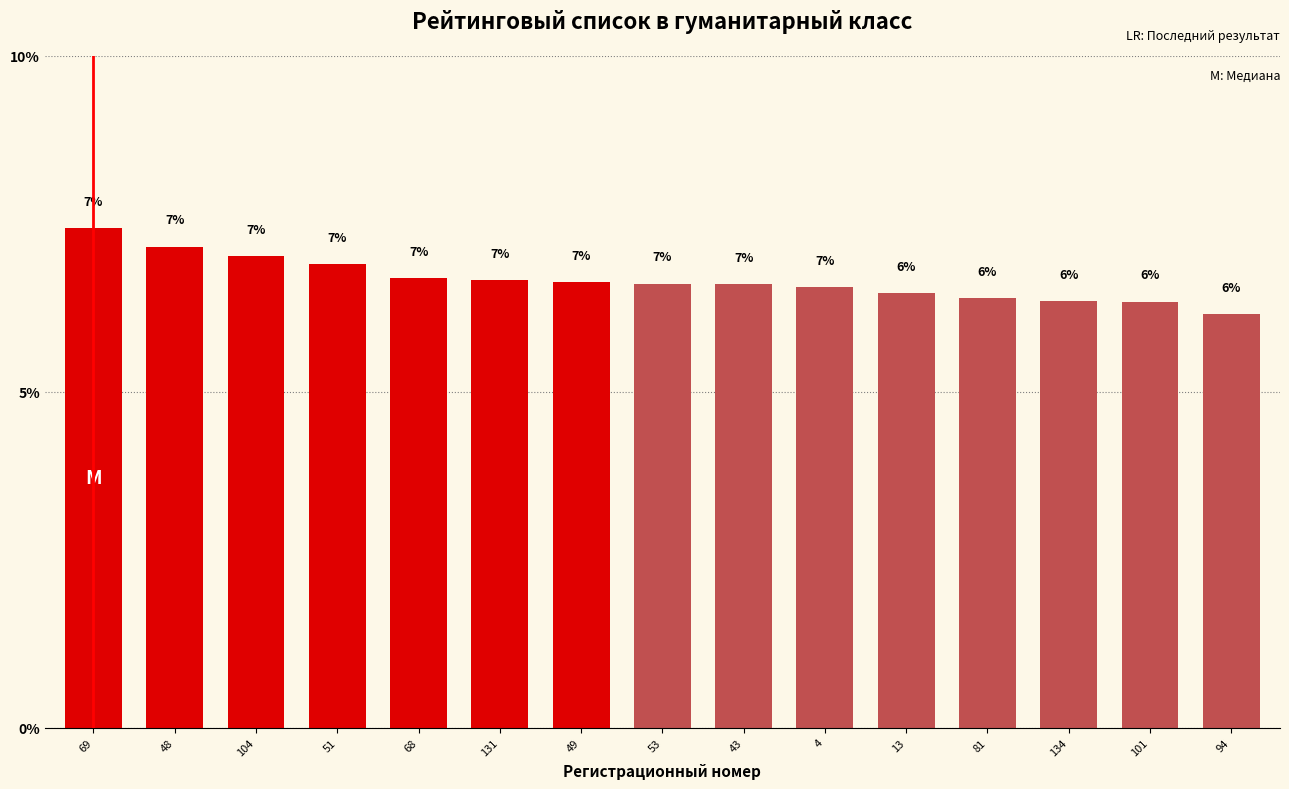

At which category does the chart reach its peak across all series?

69